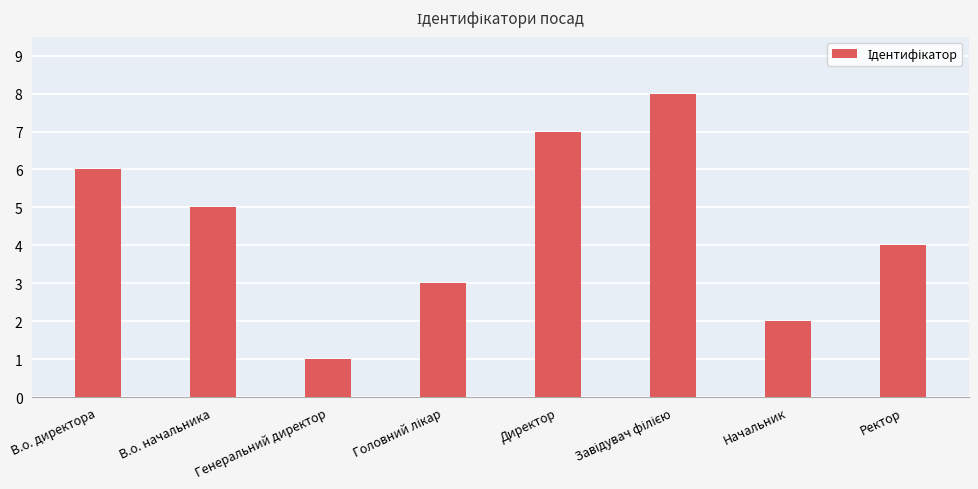

What is the label of the 6th bar from the right?

Генеральний директор